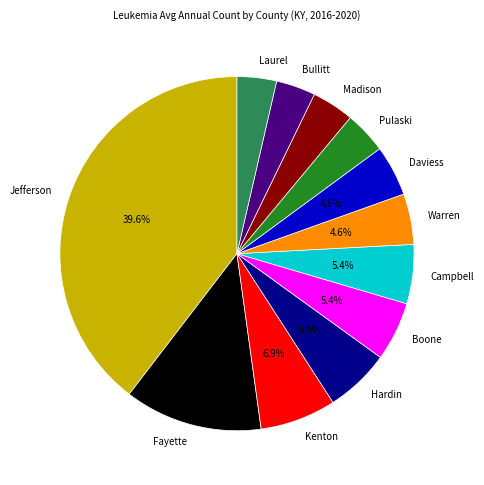

Approximately how many times larger is the value at Kenton compared to Laurel?

1.9